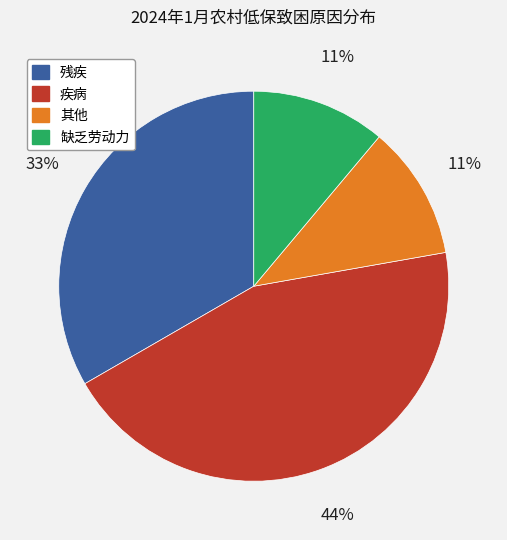

Is it true that 缺乏劳动力 is 3% of the pie?

False